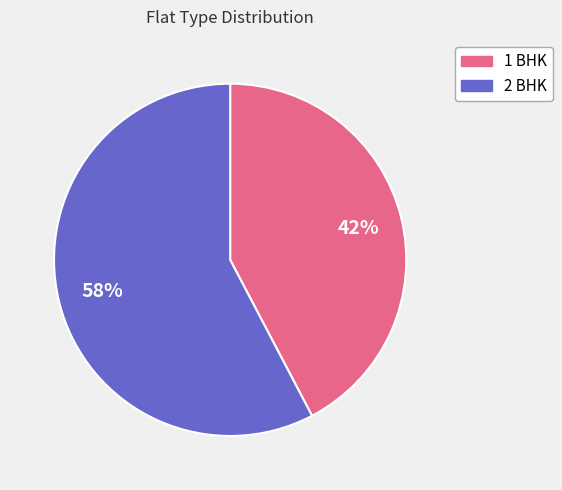

What is the ratio of the value at 1 BHK to the value at 2 BHK?

0.7